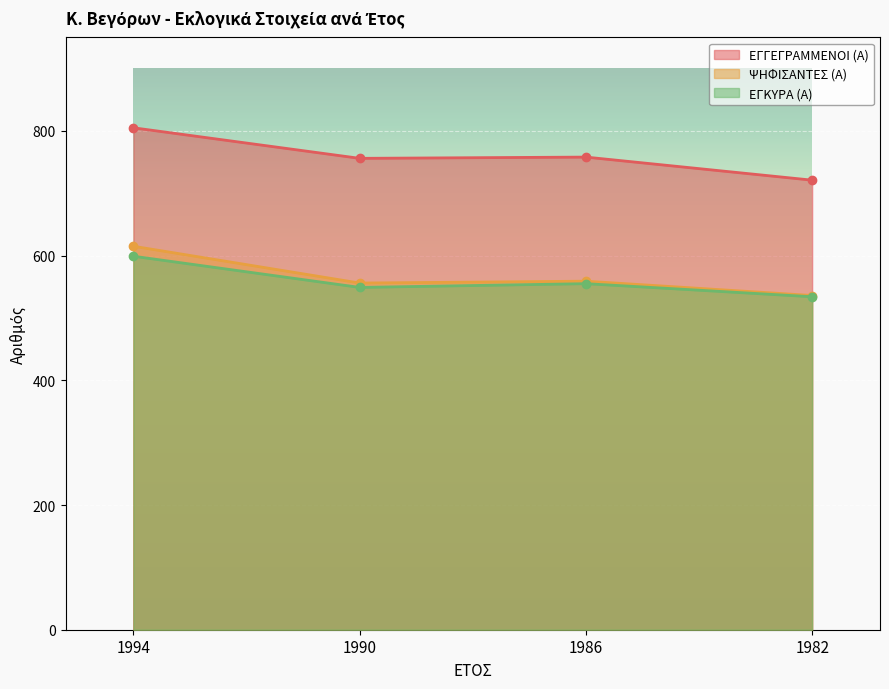

Which series has the largest total across all categories?

ΕΓΓΕΓΡΑΜΜΕΝΟΙ (Α)